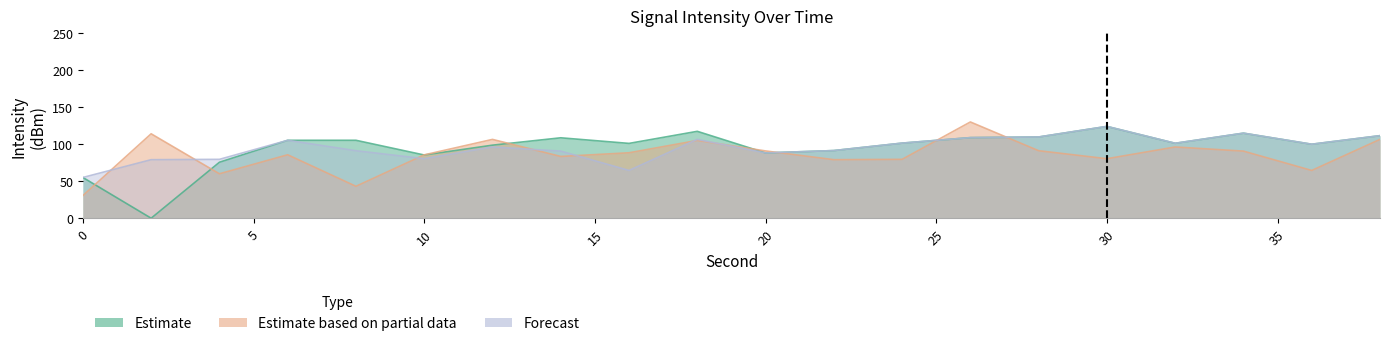

True or false: Forecast has a value of 37.0 at 38.

False